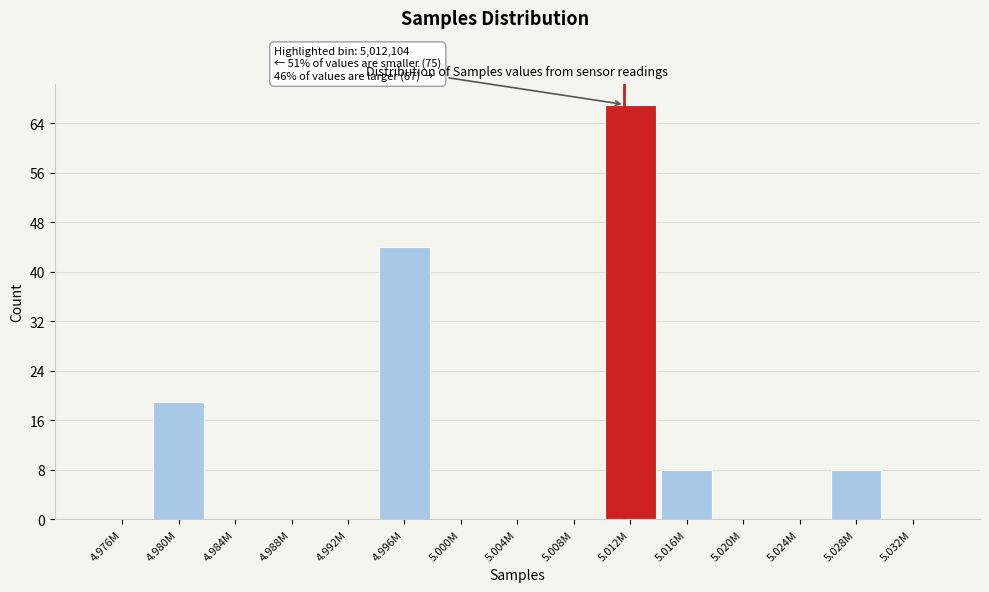

Reading left to right, extract all data points from this chart.

4.976M=0	4.980M=19	4.984M=0	4.988M=0	4.992M=0	4.996M=44	5.000M=0	5.004M=0	5.008M=0	5.012M=67	5.016M=8	5.020M=0	5.024M=0	5.028M=8	5.032M=0